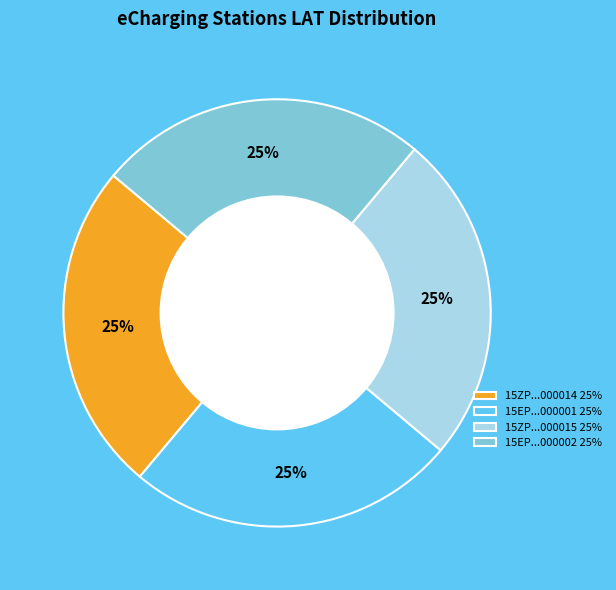

Approximately how many times larger is the value at 15ZP...000014 25% compared to 15EP...000001 25%?

1.0